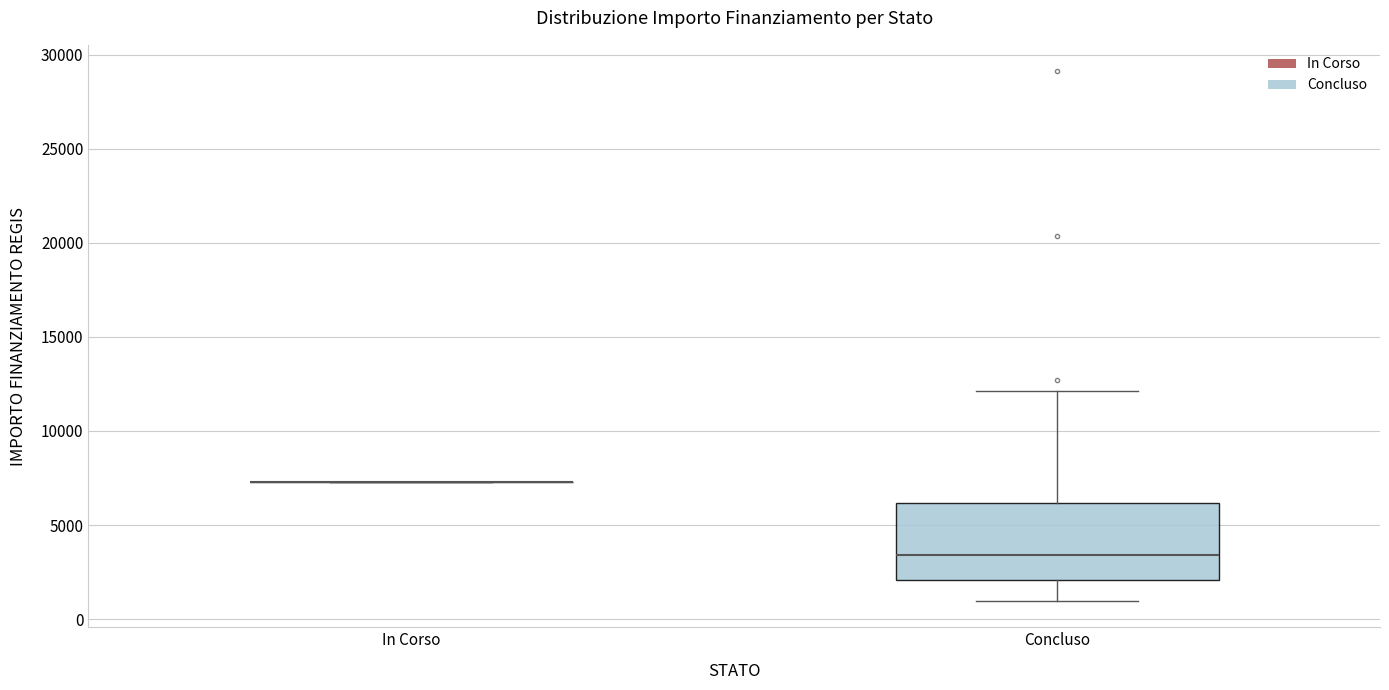

Where is the upper edge of the box for Concluso on the y-axis? The values are not printed on the chart, so give them approximately, as read against the axis.

6000